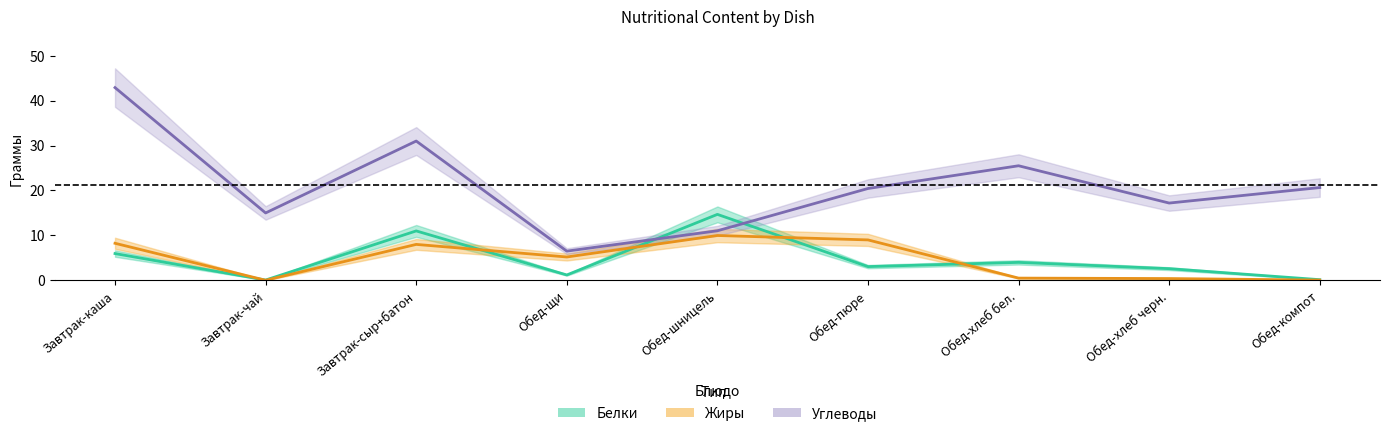

Is the value of Белки at Обед-компот greater than the value of Углеводы at Обед-шницель?

No